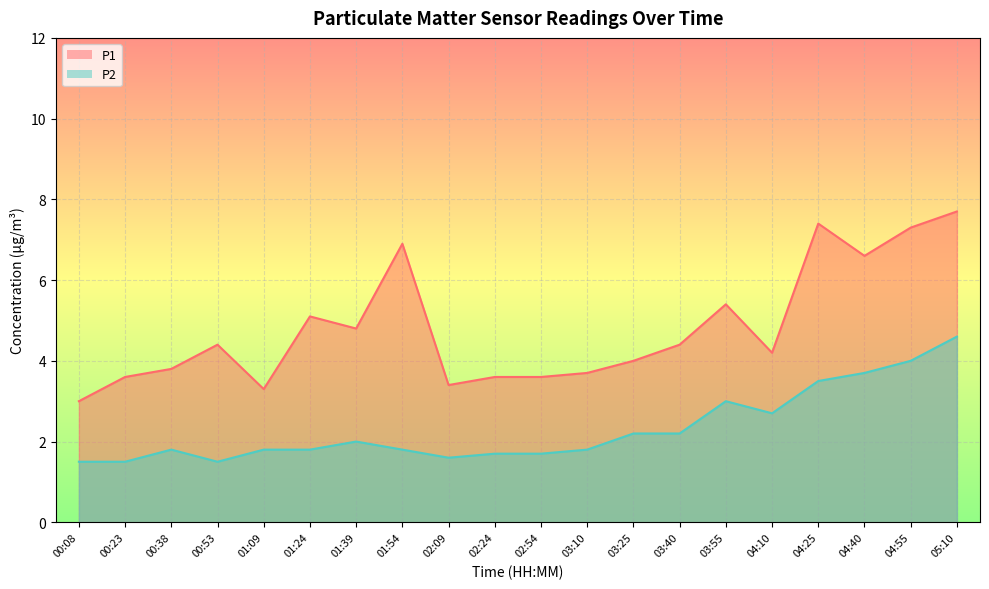

True or false: P2 has more than 0 interior local peaks.

True